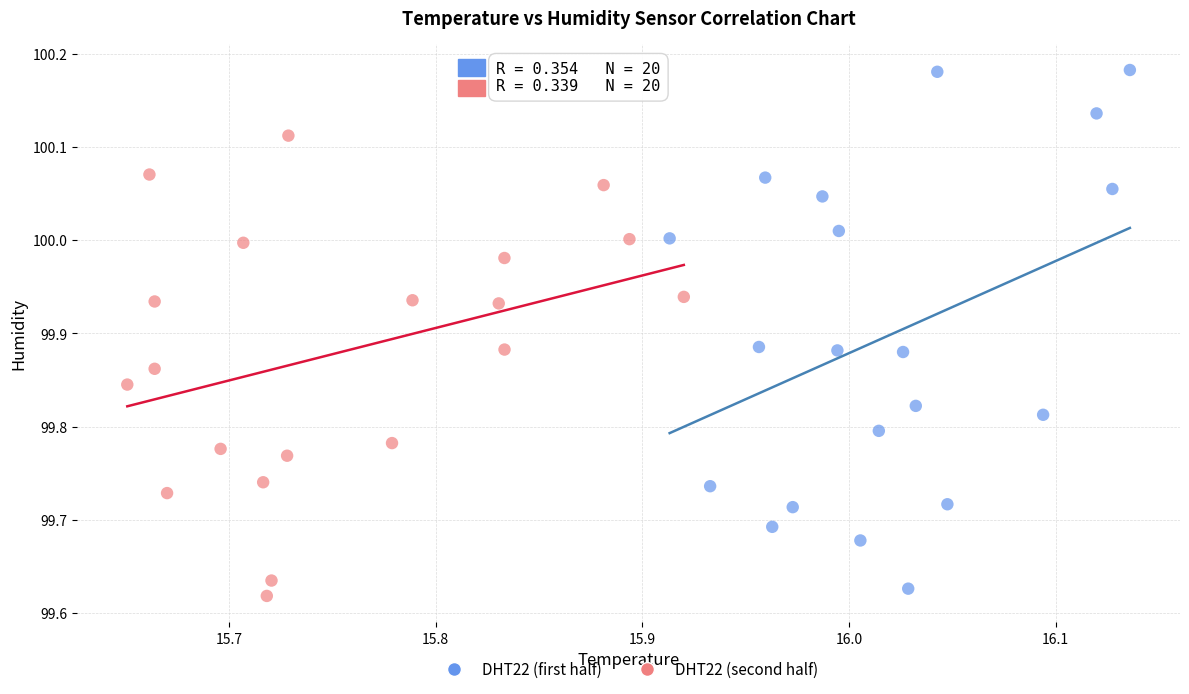

Which series has the widest spread of Y values?

DHT22 (first half)